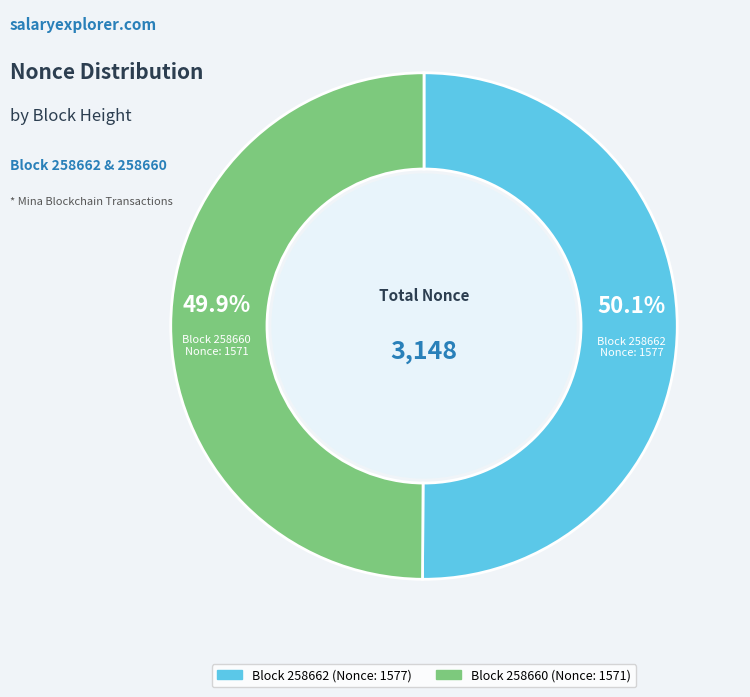

Approximately how many times larger is the value at Block 258660 compared to Block 258662?

1.0